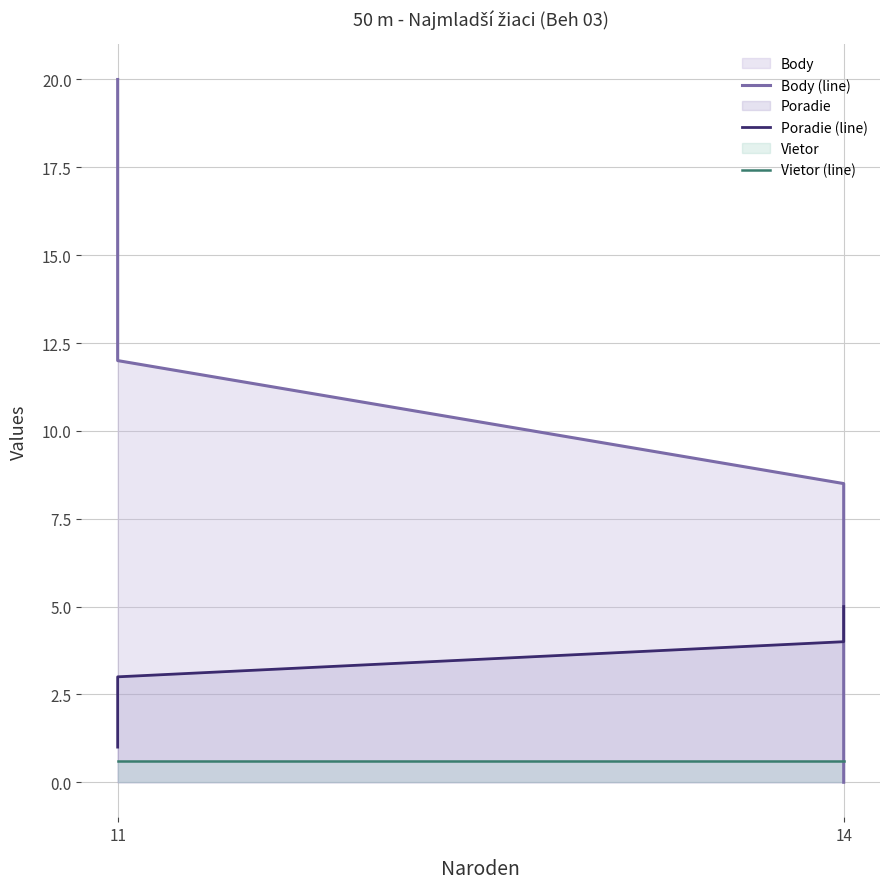

Rank the series by their average value, from highest to lowest.

Body (line), Poradie (line), Vietor (line)